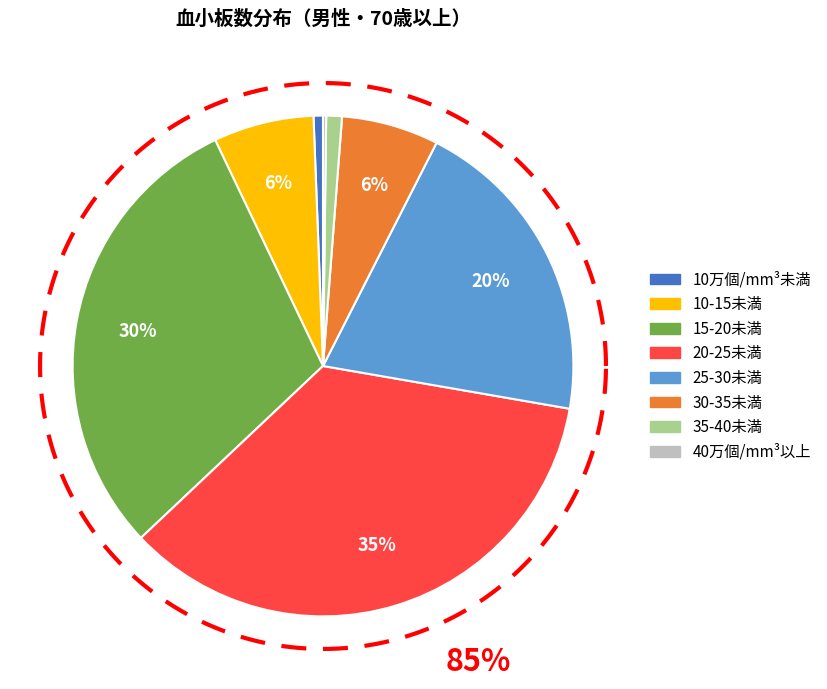

How many slices are in this pie chart?

6